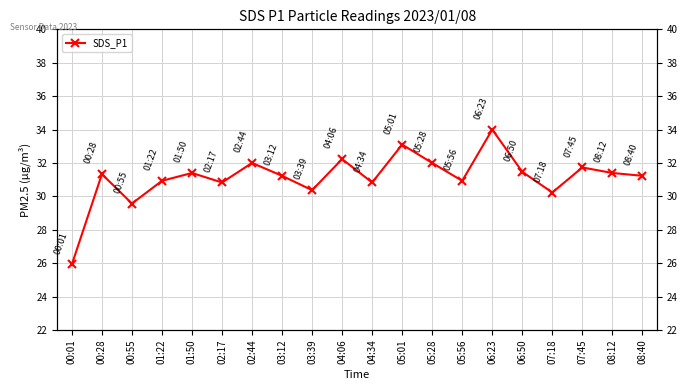

How many values exceed 31?

12